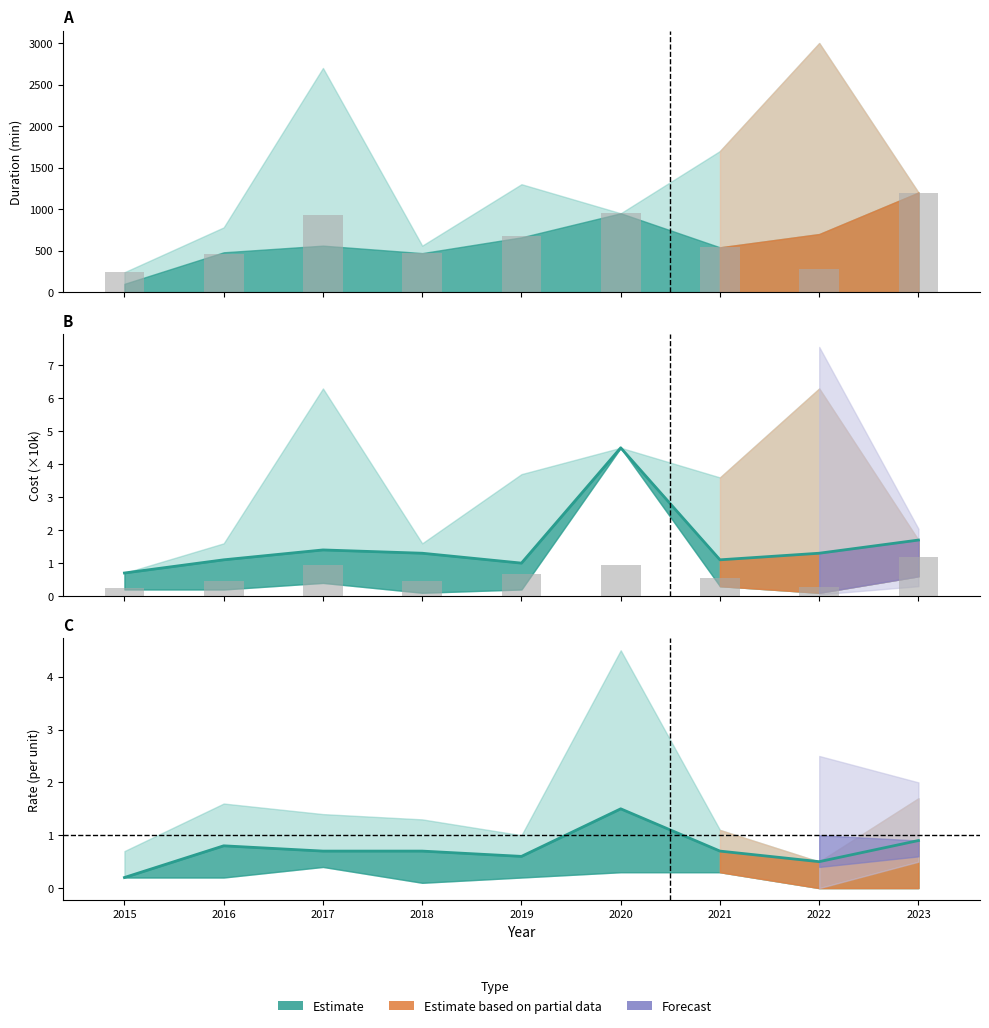

The Observed series shows 87.7 at 2015. True or false?

False